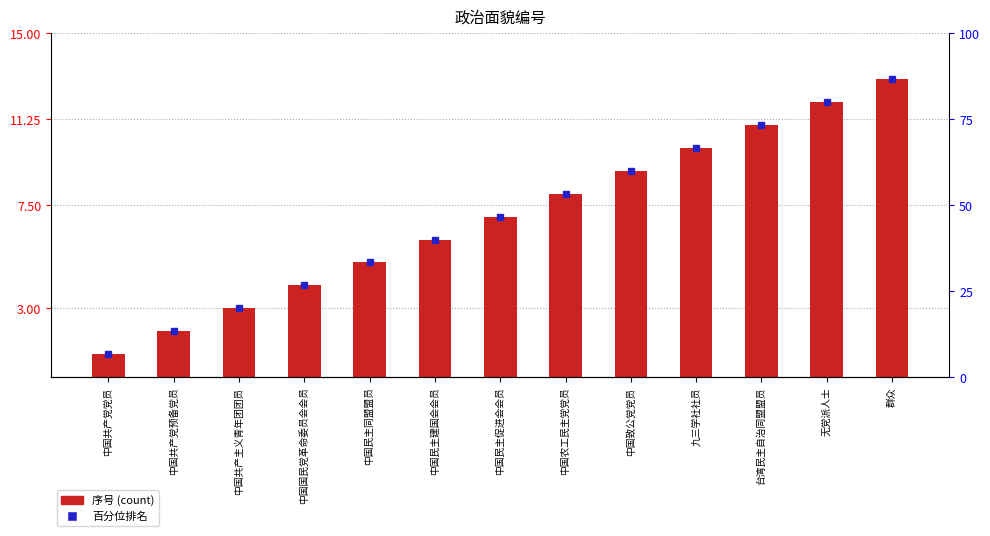

Which category has the highest value across all series?

群众